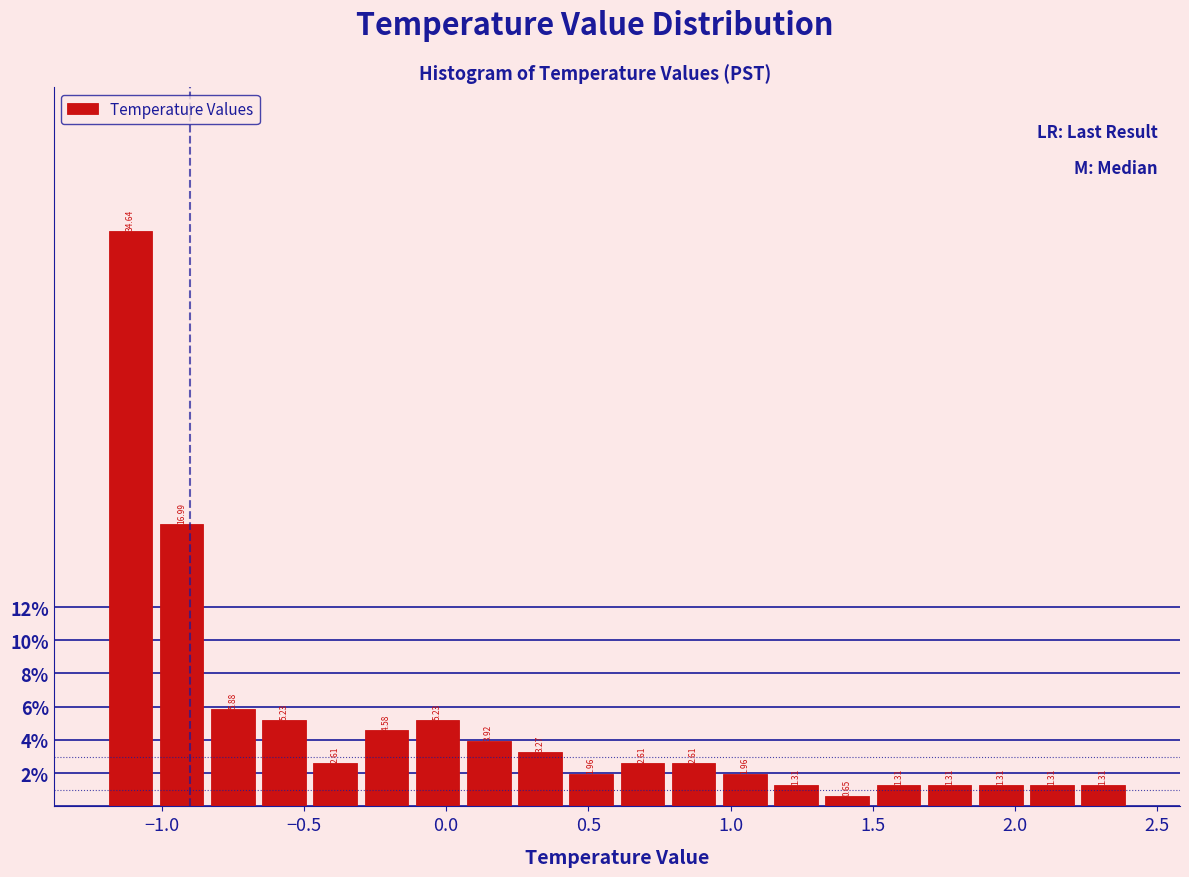

Read against the x-axis, roughly where is the centre of the tallest bar?

-1.10